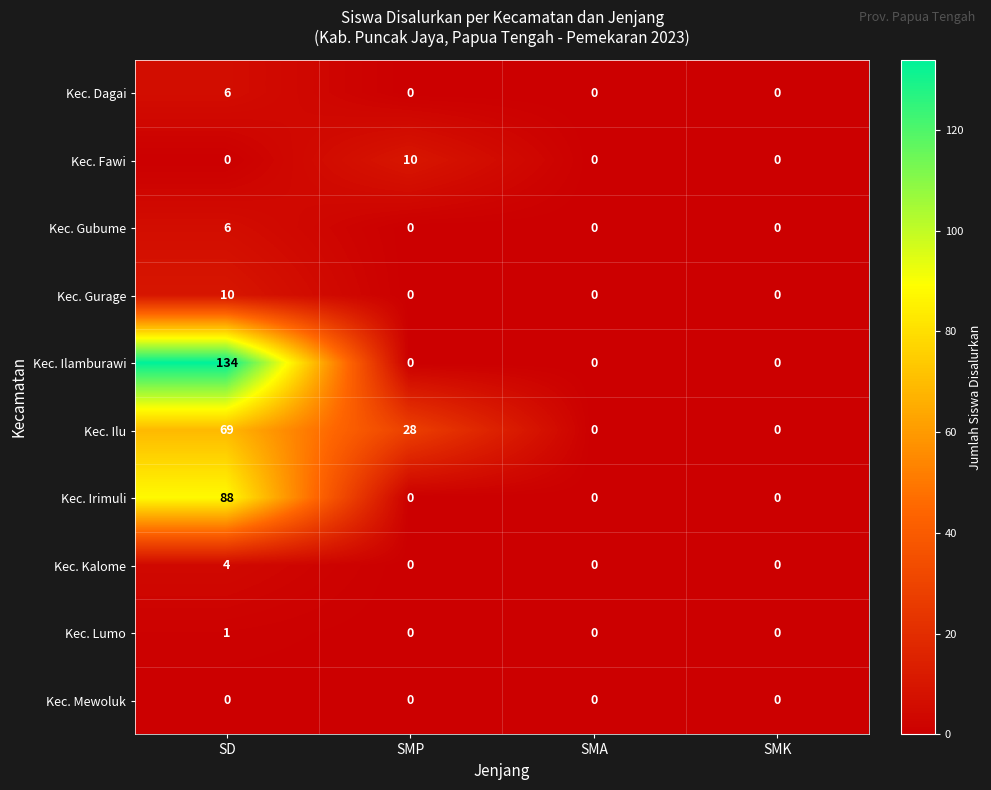

The Kec. Mewoluk series shows 0 at SMA. True or false?

True